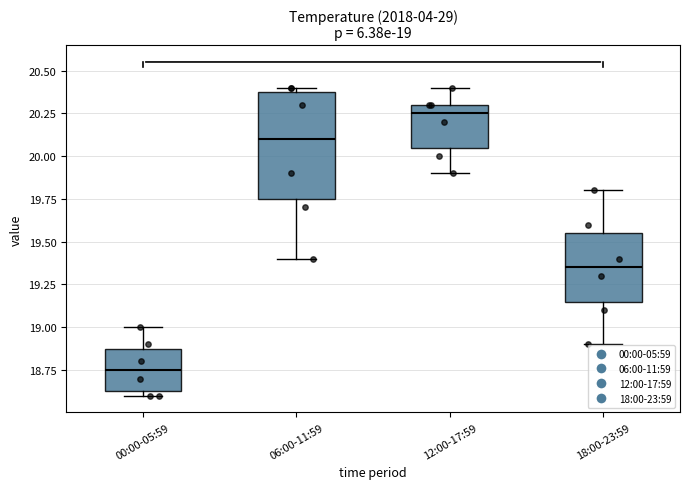

Which box is the tallest, from its lower edge to its upper edge?

06:00-11:59